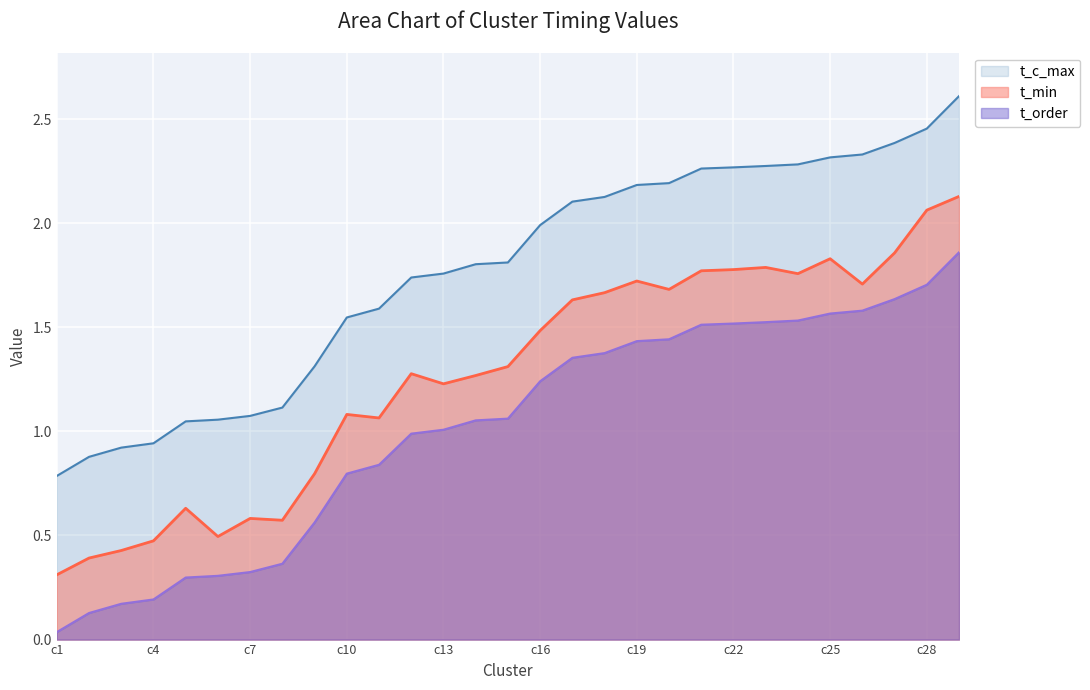

Rank the series by their maximum value, from lowest to highest.

t_order, t_min, t_c_max